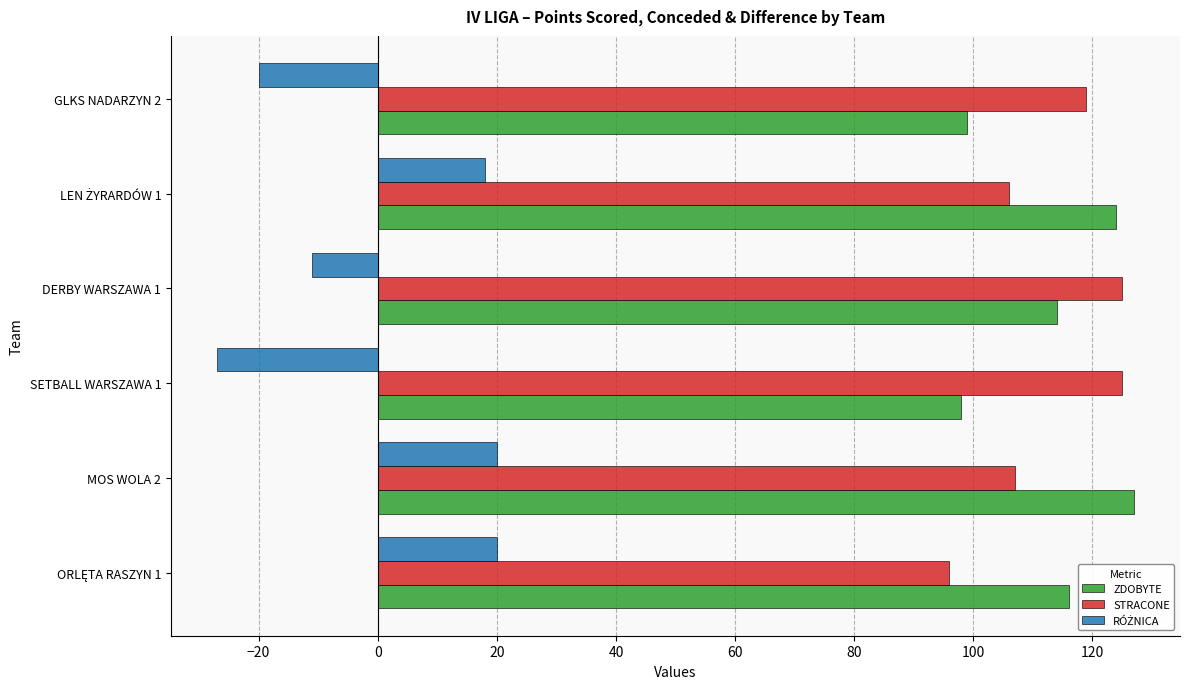

At which label is STRACONE closest to 110?

MOS WOLA 2